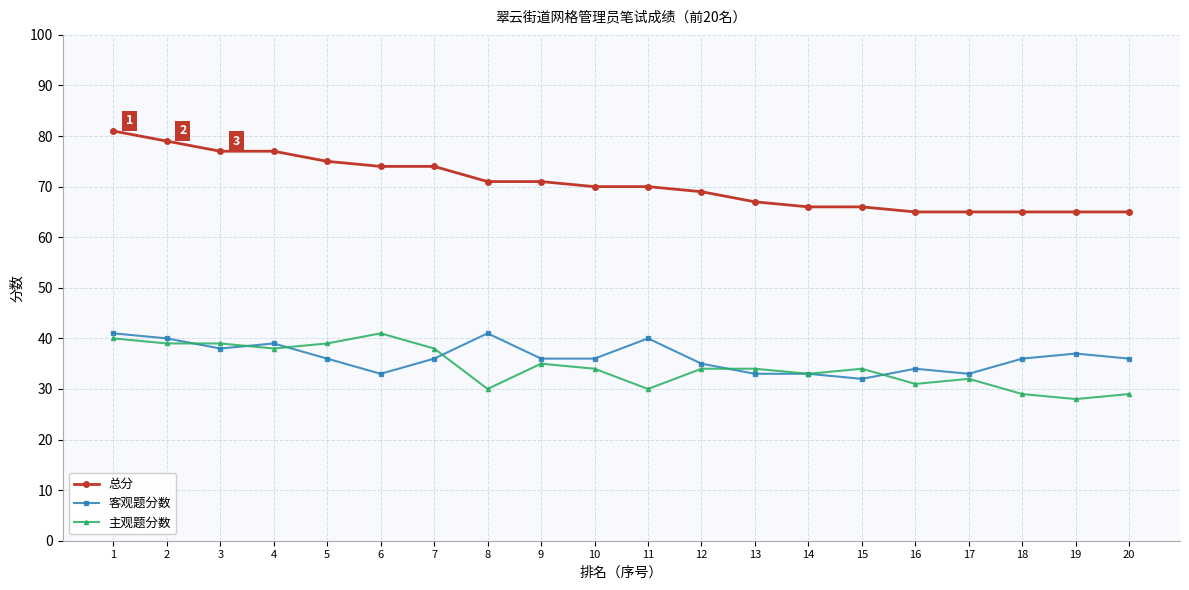

How many categories are shown in the chart?

20